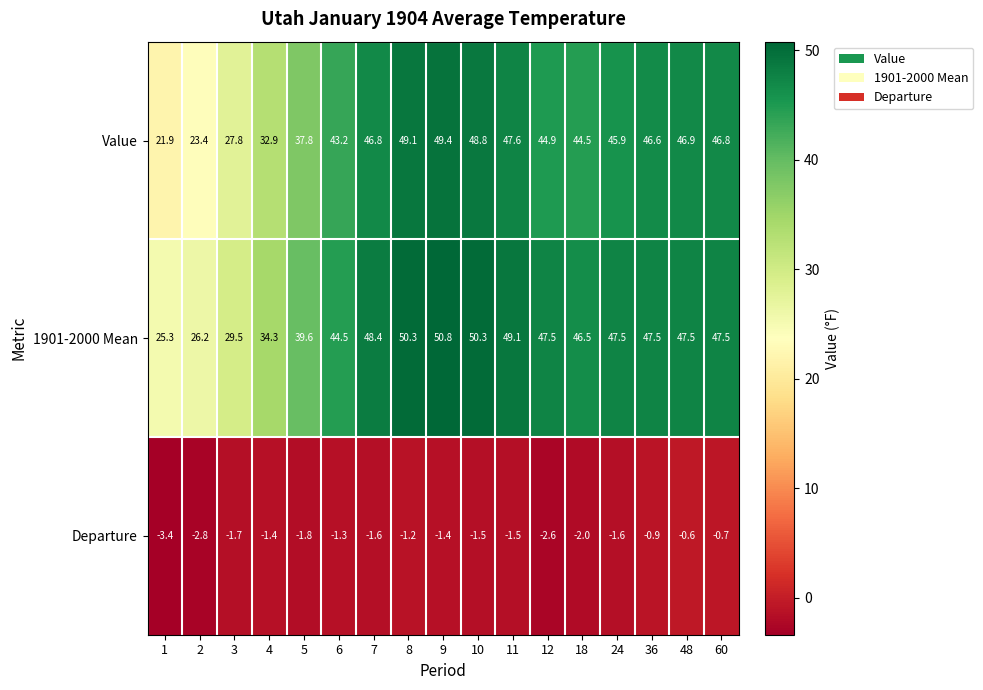

What is the sum of the Value values at 3 and 1?

49.7